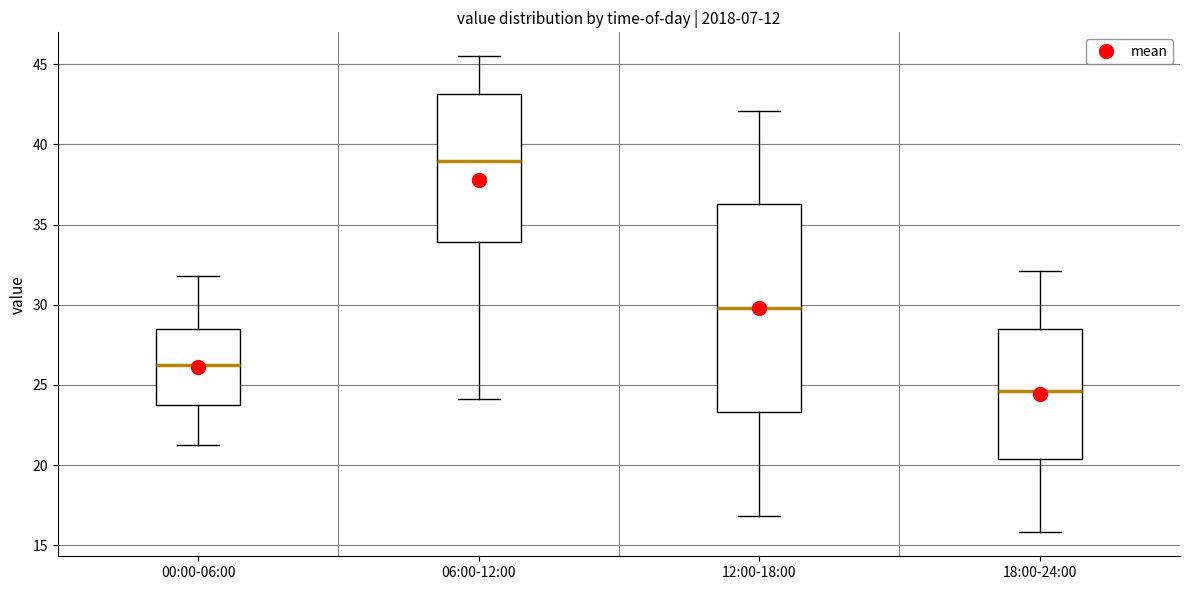

Where does the lower whisker of the box for 18:00-24:00 end on the y-axis? The values are not printed on the chart, so give them approximately, as read against the axis.

16.0